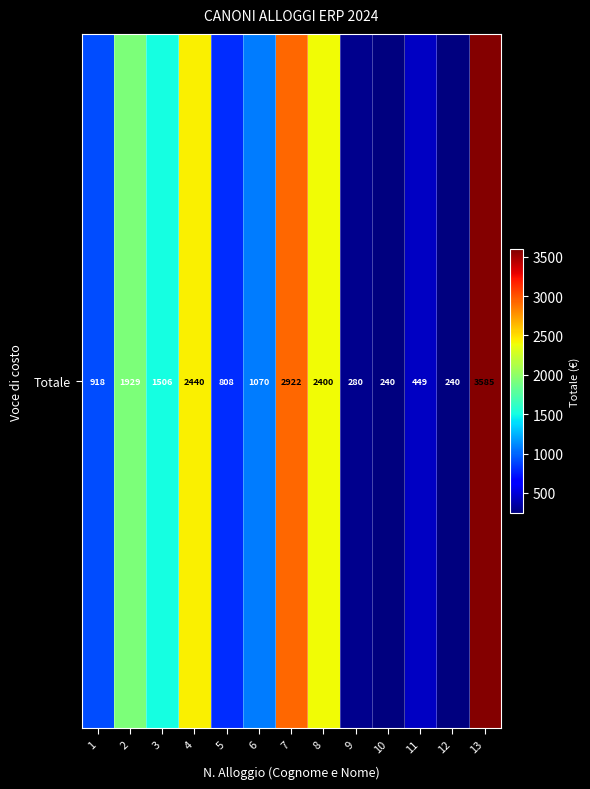

The chart shows a value of 279.7 at 9. True or false?

True